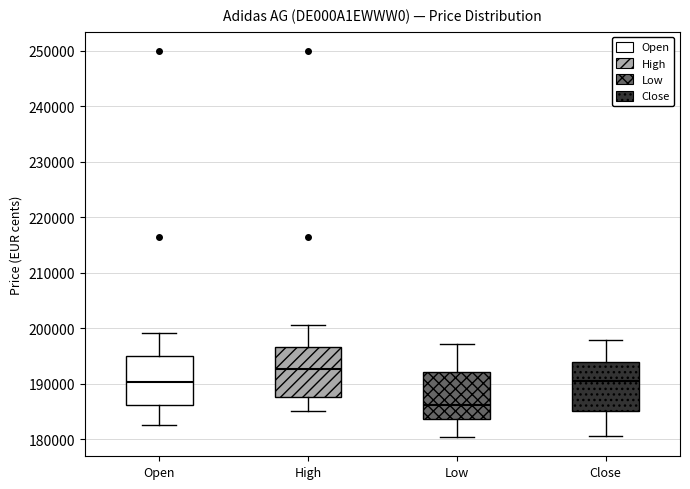

Which box's median line is the lowest?

Low